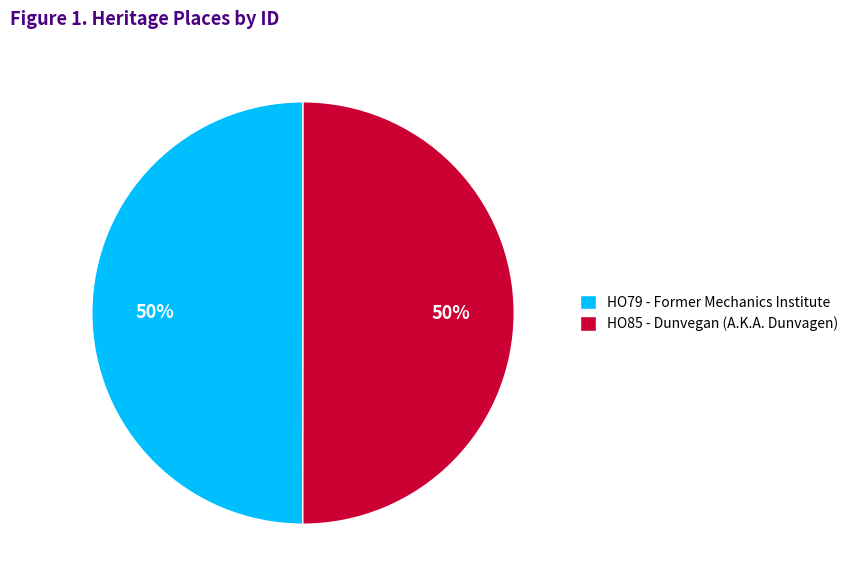

Is the sum of HO79 - Former Mechanics Institute and HO85 - Dunvegan (A.K.A. Dunvagen) greater than half?

Yes